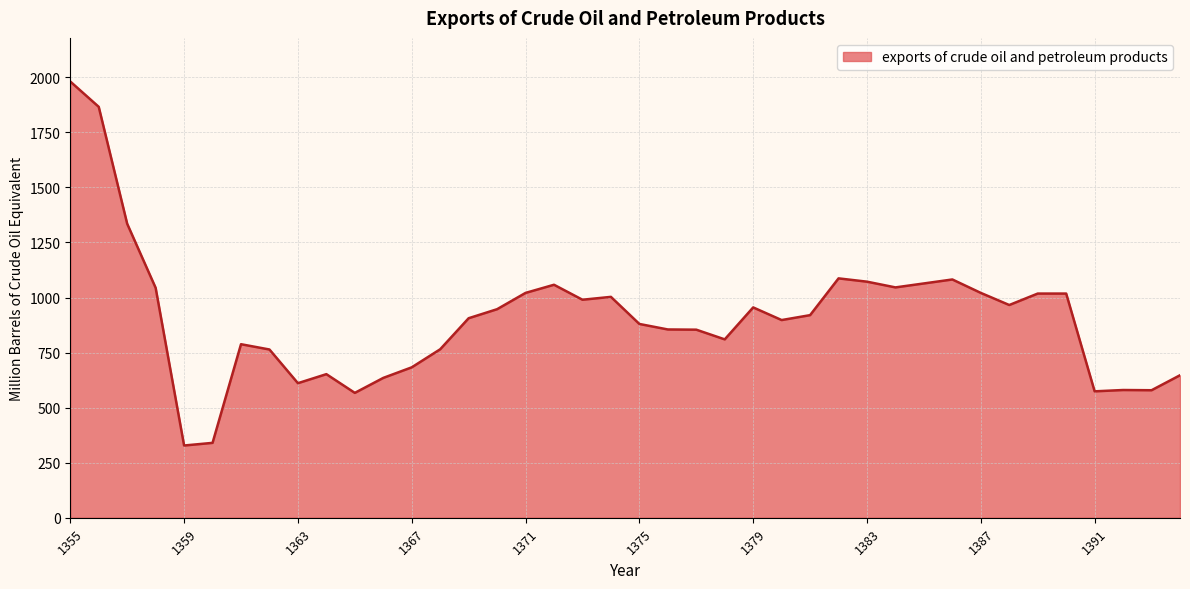

What is the greatest value displayed?

1981.0